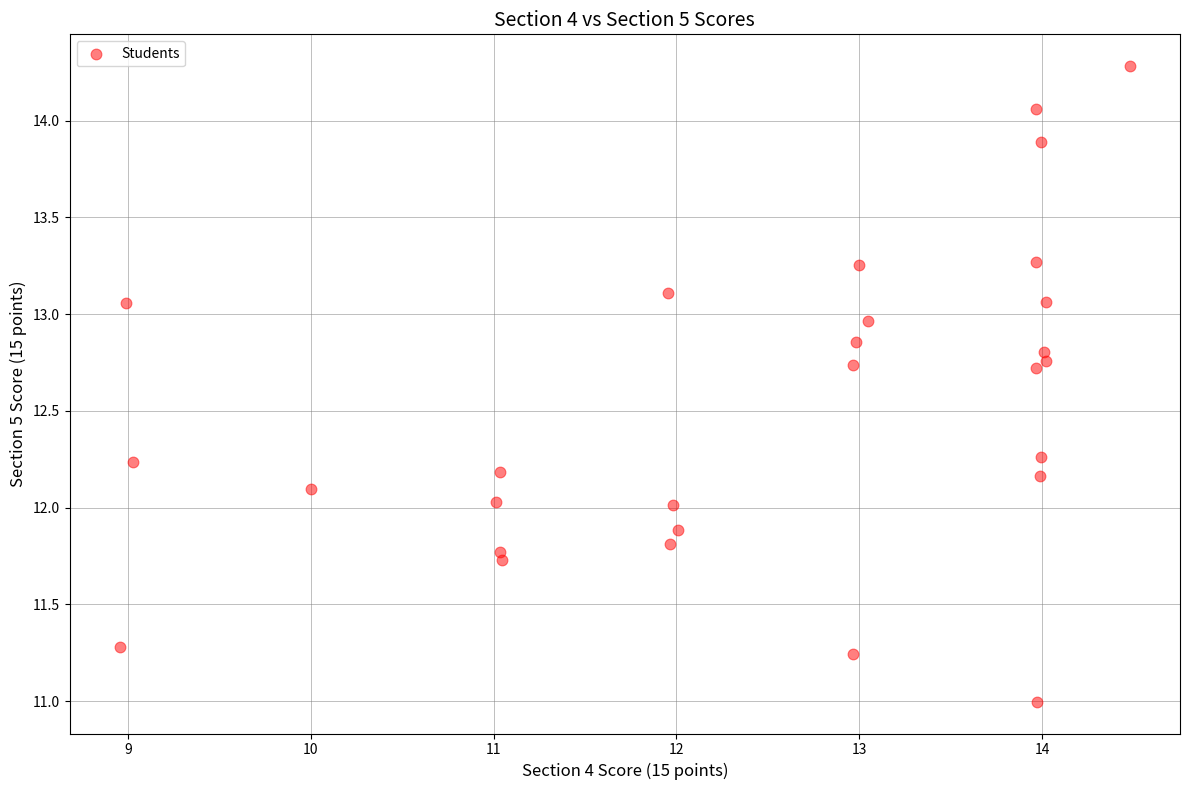

What is the range of Y values (max minus min)?

3.3